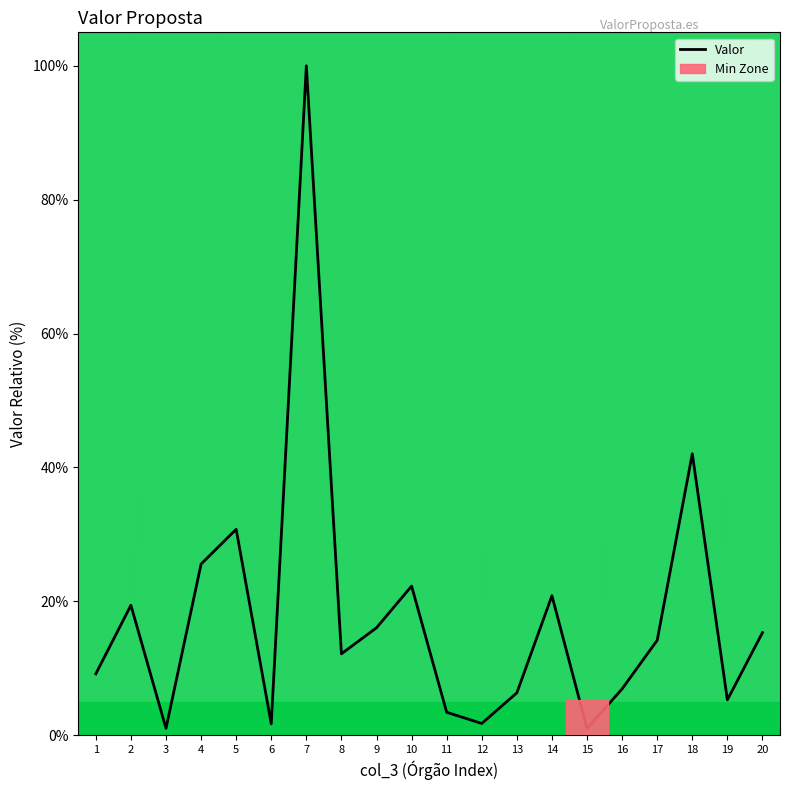

Reading right to left, extract all data points from this chart.

20=15.3	19=5.3	18=42.0	17=14.2	16=6.9	15=1.0	14=20.8	13=6.3	12=1.7	11=3.4	10=22.3	9=16.0	8=12.1	7=100.0	6=1.7	5=30.8	4=25.6	3=1.0	2=19.4	1=9.2